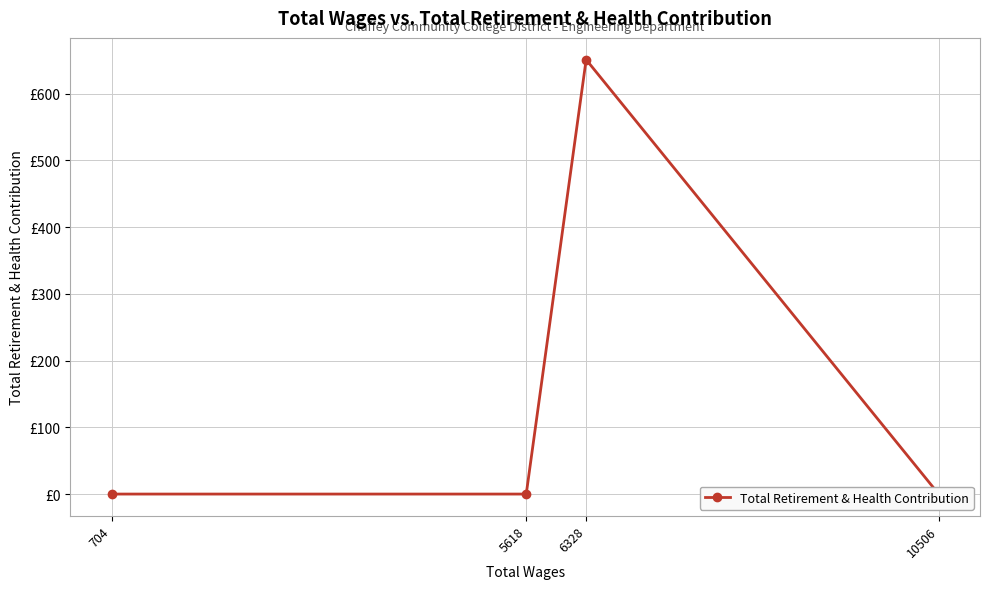

What is the difference between the maximum and second lowest values?

651